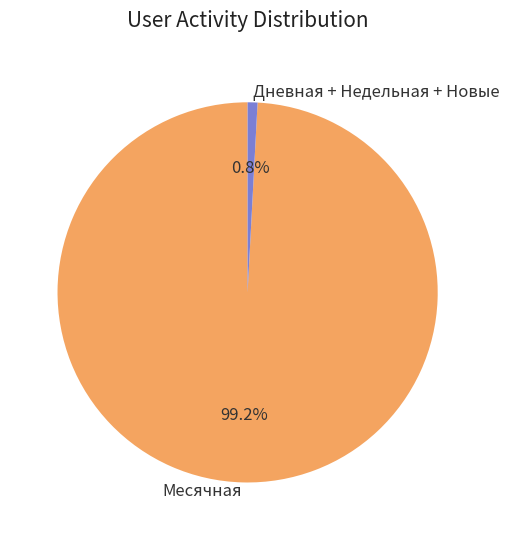

Does any single category account for the majority?

Yes